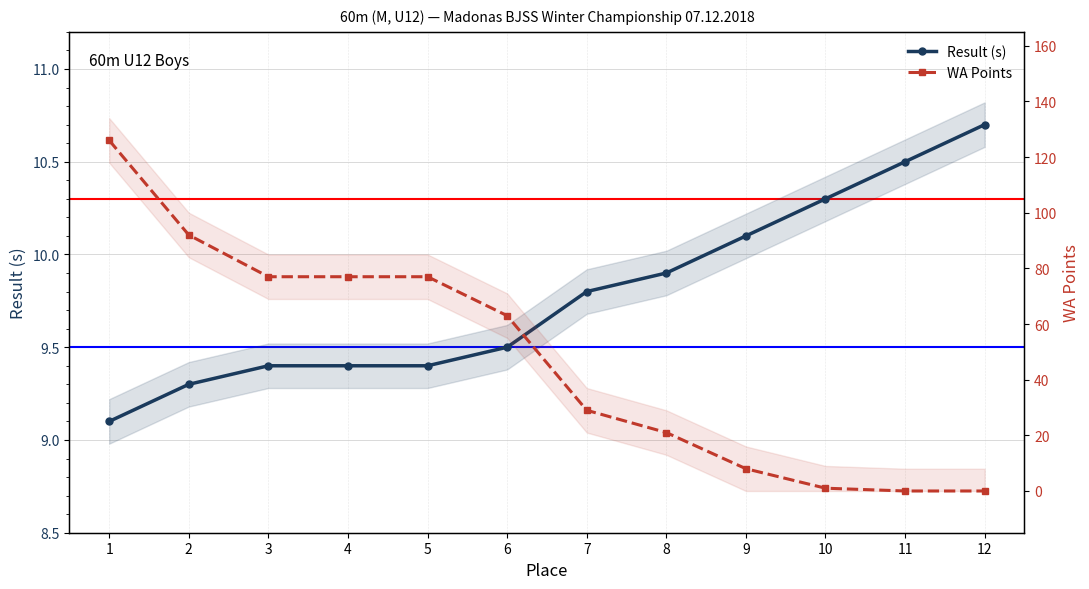

What is the total value across all series at 6?

72.5